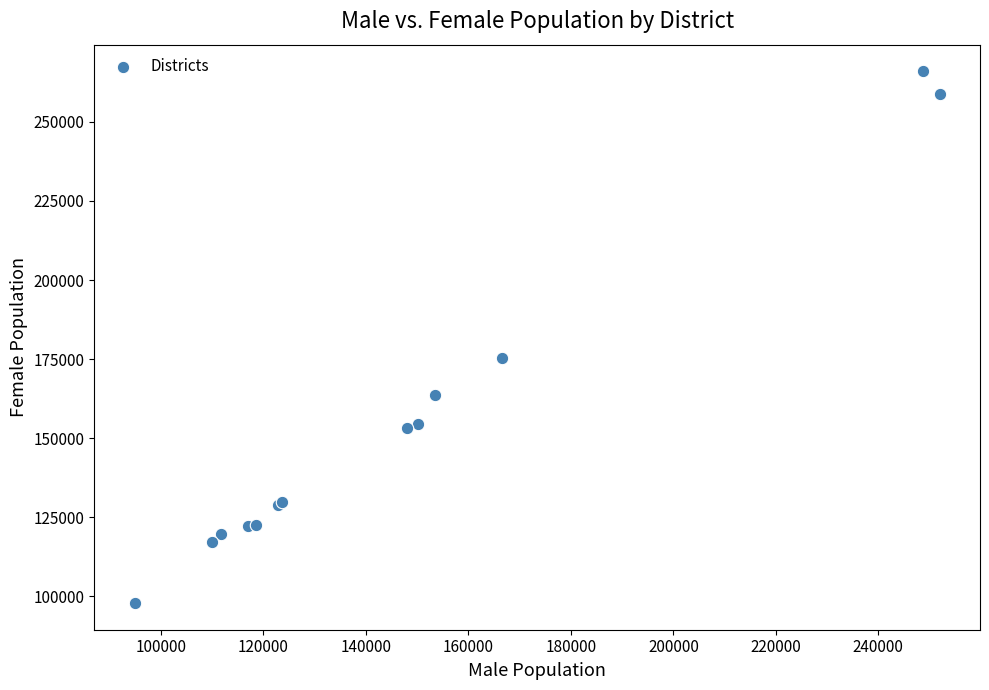

What Y value in the scatter plot is closest to 181906?

175169